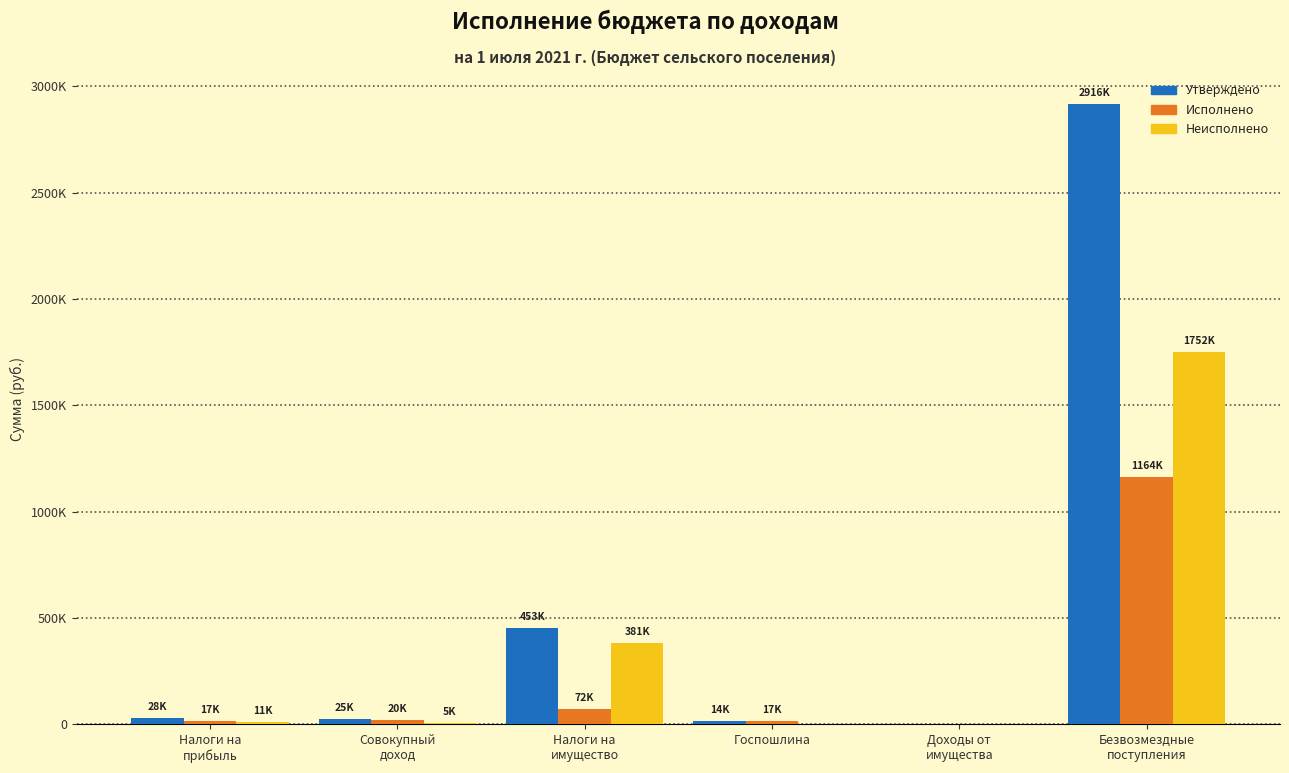

What are all the series names shown in the legend?

Утверждено, Исполнено, Неисполнено